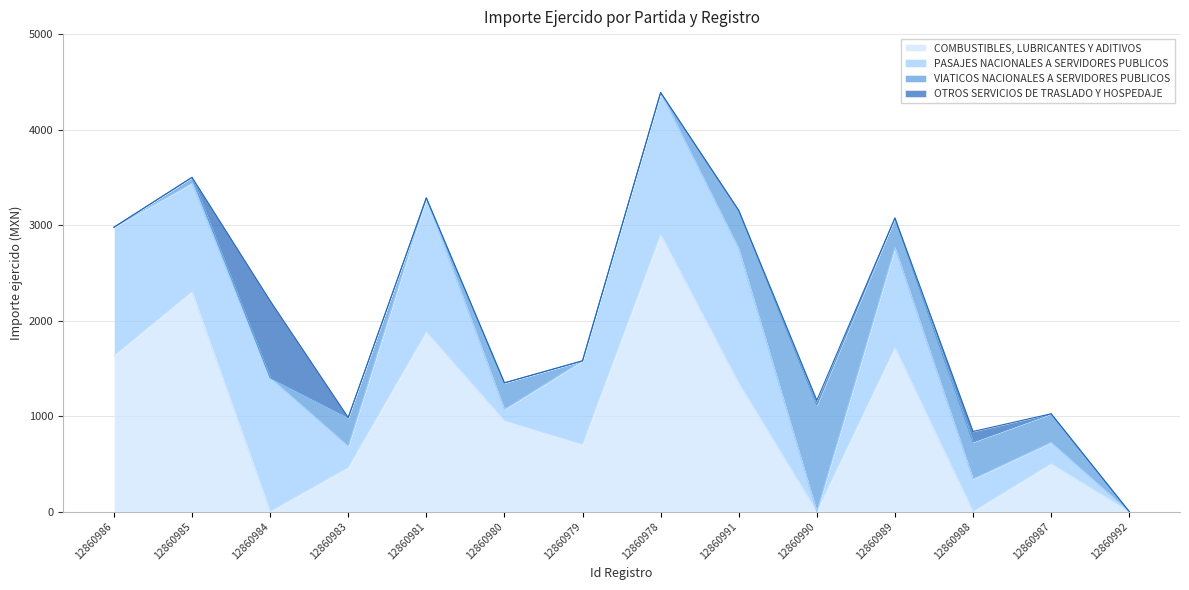

What are all the series names shown in the legend?

COMBUSTIBLES, LUBRICANTES Y ADITIVOS, PASAJES NACIONALES A SERVIDORES PUBLICOS, VIATICOS NACIONALES A SERVIDORES PUBLICOS, OTROS SERVICIOS DE TRASLADO Y HOSPEDAJE